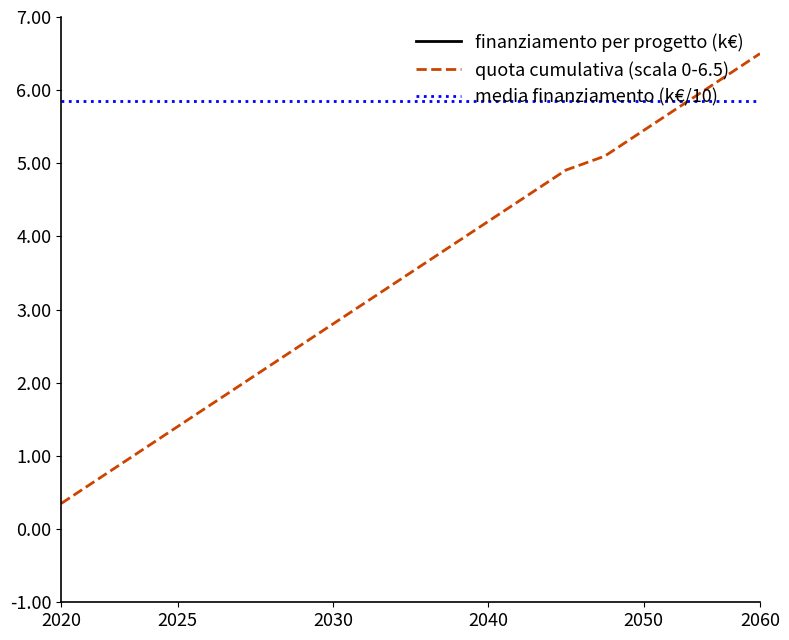

Which category has the highest value in the media finanziamento (k€/10) series?

2020